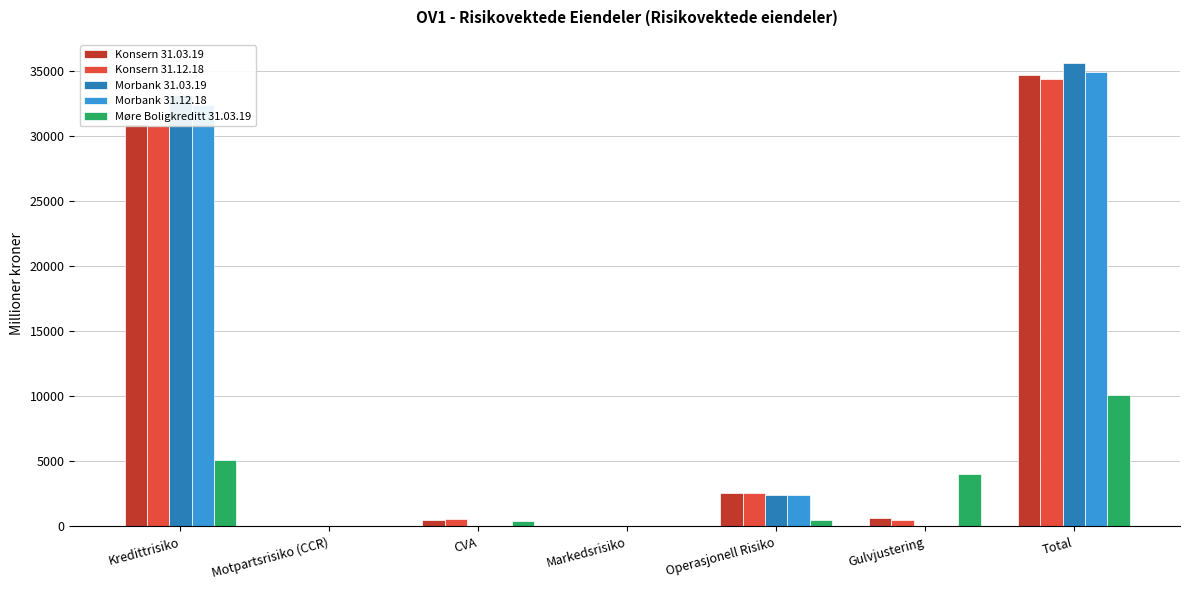

Between Kredittrisiko and Markedsrisiko, which series saw the biggest shift?

Morbank 31.03.19